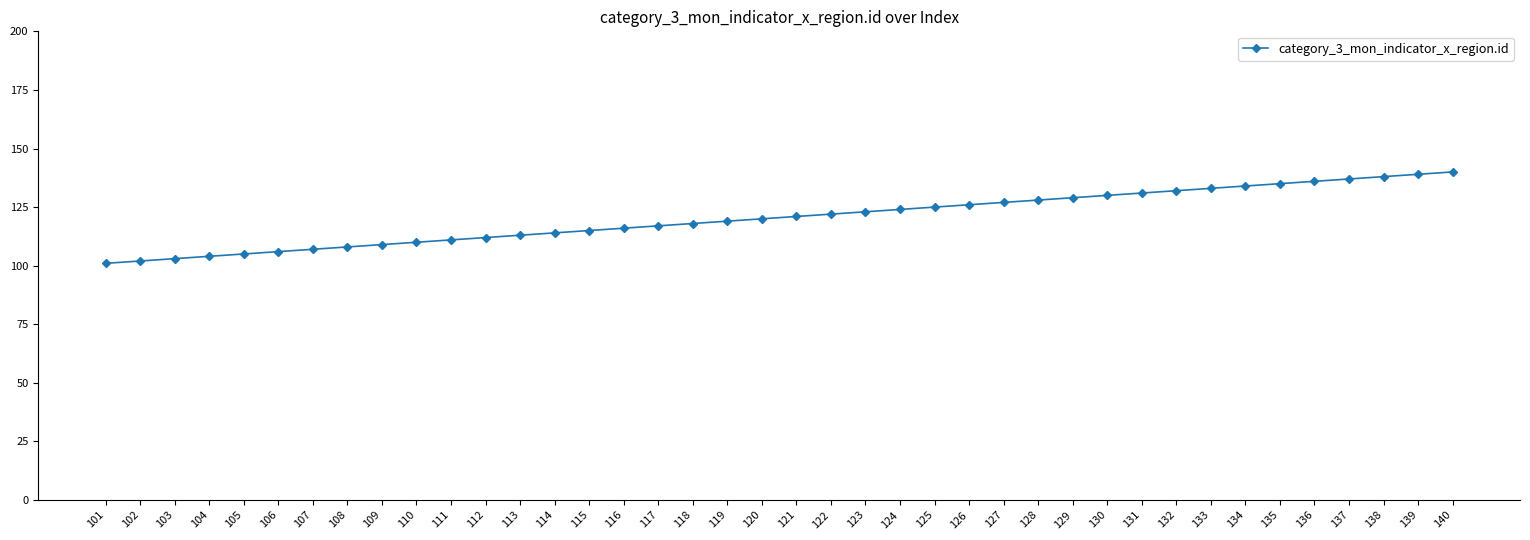

True or false: the data shows 122 at 122.

True